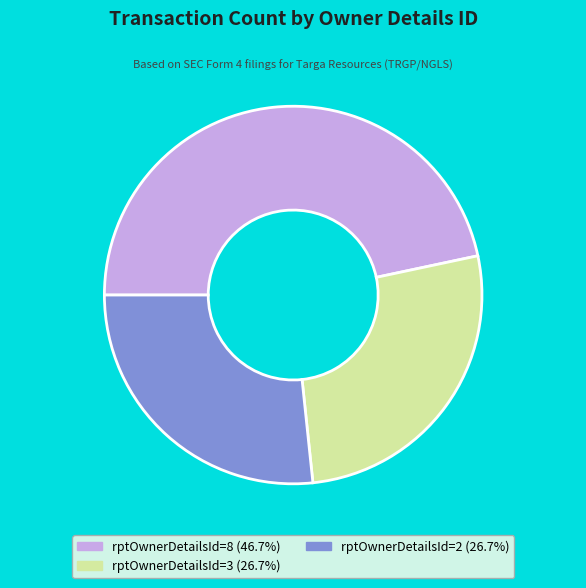

Which has a higher value, rptOwnerDetailsId=8 or rptOwnerDetailsId=3?

rptOwnerDetailsId=8